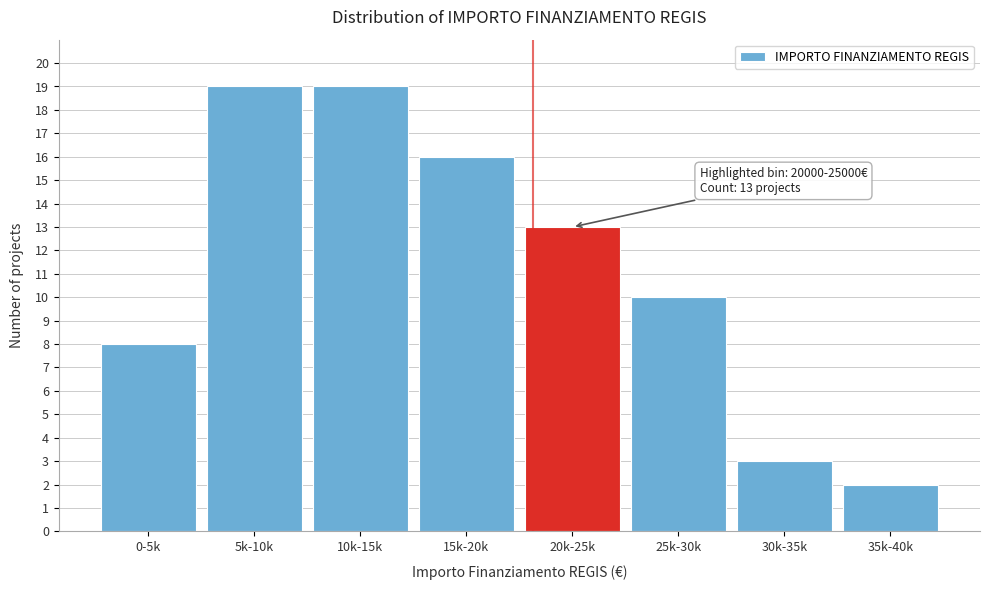

Reading left to right, transcribe all the data shown in this chart.

0-5k=8	5k-10k=19	10k-15k=19	15k-20k=16	20k-25k=13	25k-30k=10	30k-35k=3	35k-40k=2